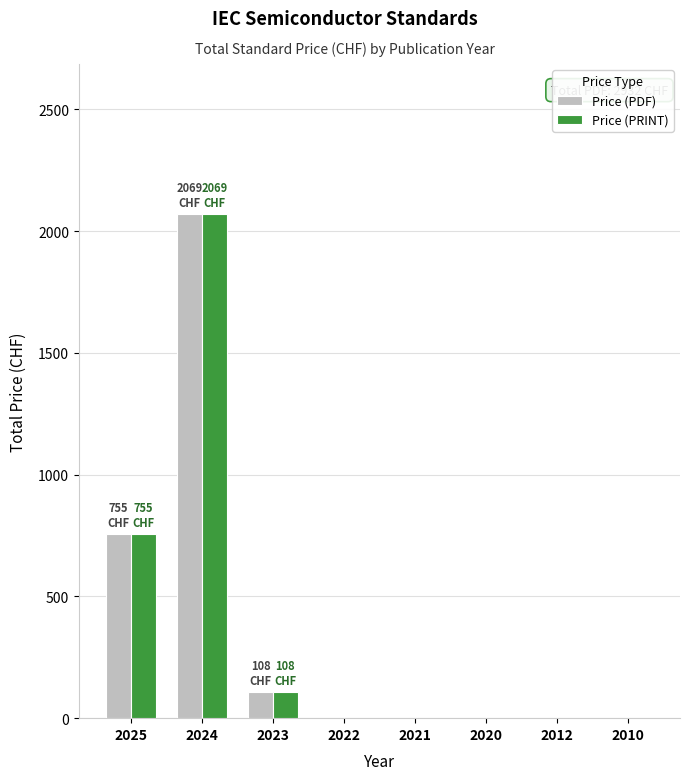

What is the sum of the Price (PDF) values at 2023 and 2025?

863